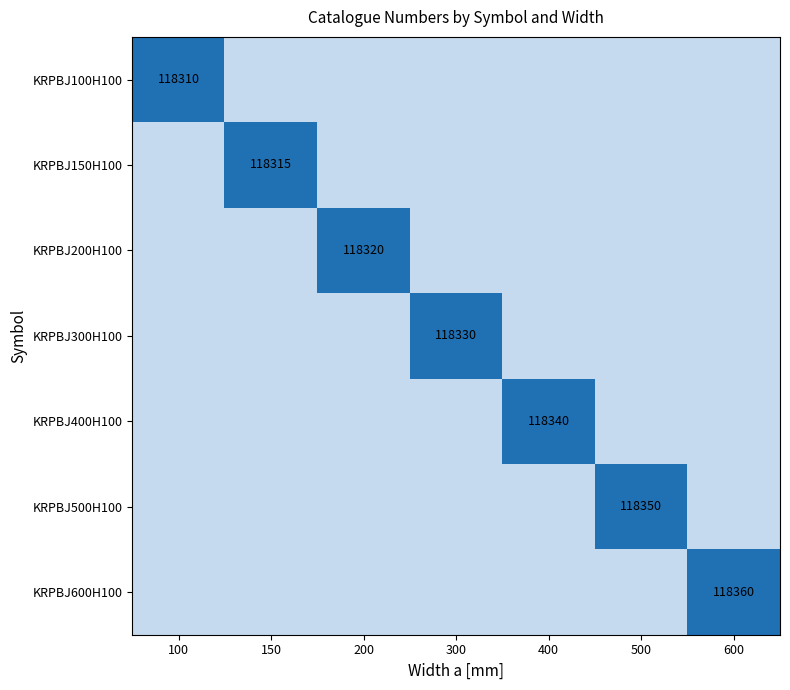

Is it true that KRPBJ200H100 equals 118320 at 200?

True